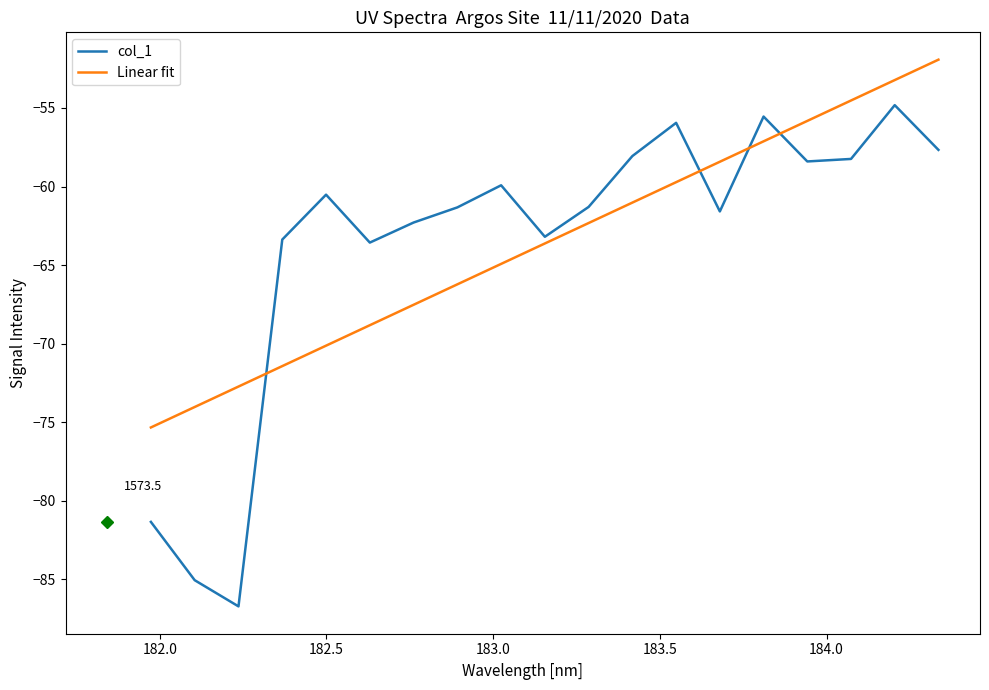

True or false: Linear fit and col_1 intersect in this chart.

True